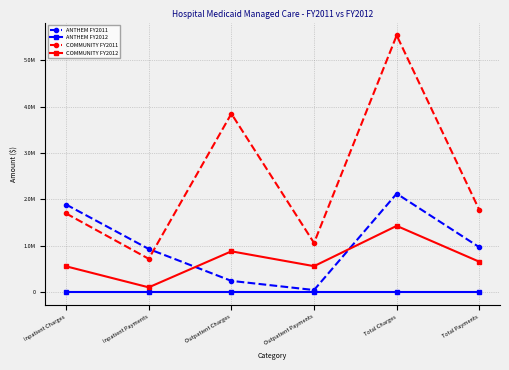

True or false: COMMUNITY FY2012 and COMMUNITY FY2011 cross at least once.

False